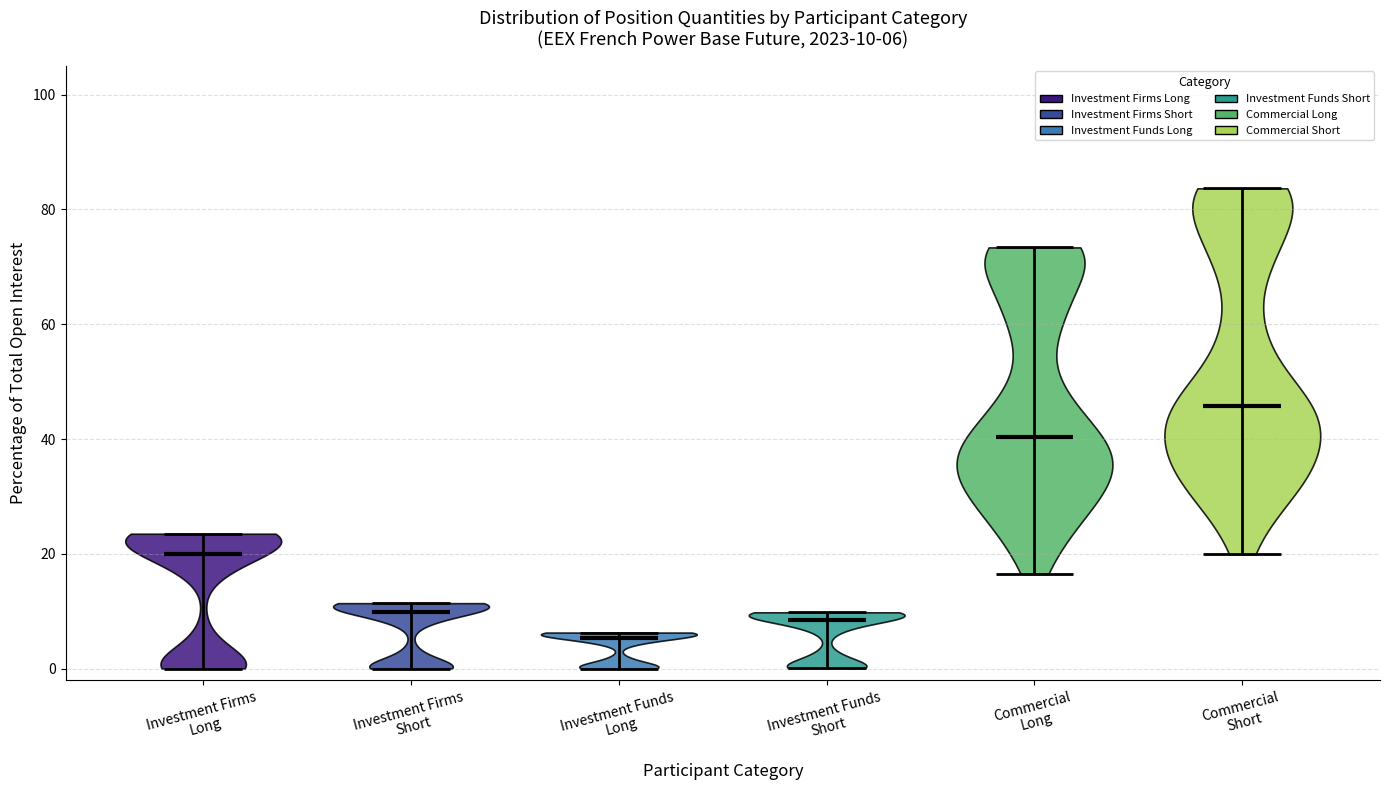

Which violin has the lowest median line?

Investment Funds Long